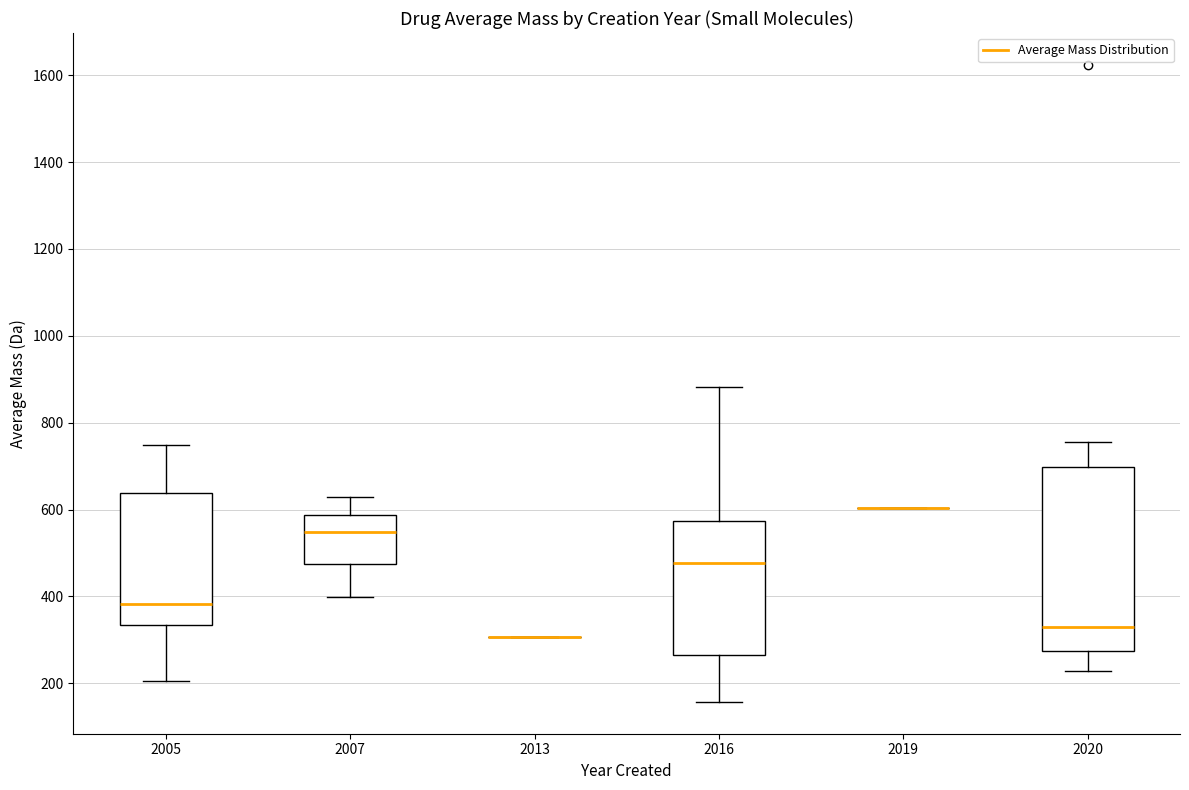

Reading left to right, read every box against the y-axis: the position of its median line, the range the box covers, and the ends of its whiskers. The values are not printed on the chart, so give them approximately, as read against the axis.

2005: median 380, box 340 to 640, whiskers 200 to 740
2007: median 540, box 480 to 580, whiskers 400 to 620
2013: box collapsed to a line at 300, whiskers 300 to 300
2016: median 480, box 260 to 580, whiskers 160 to 880
2019: box collapsed to a line at 600, whiskers 600 to 600
2020: median 320, box 280 to 700, whiskers 220 to 760